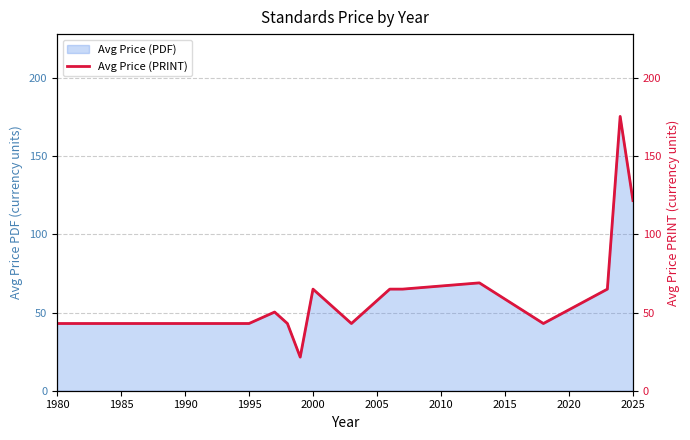

What is the sum of all values?

1128.0